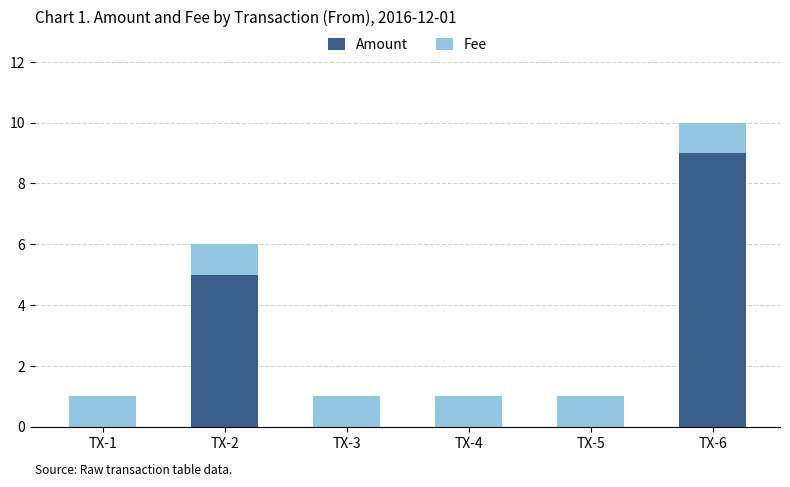

Count the number of data series in this chart.

2